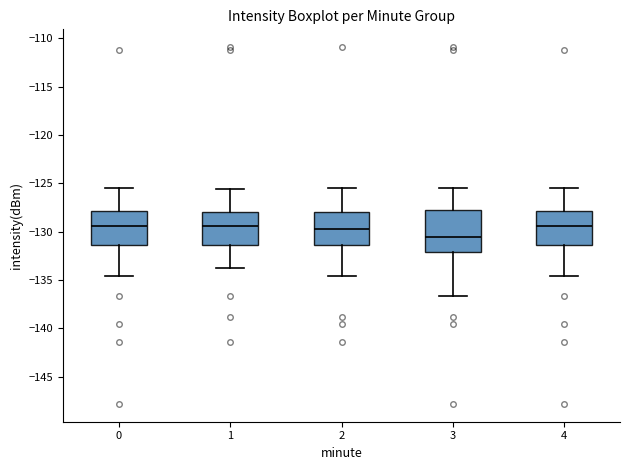

Reading left to right, read every box against the y-axis: the position of its median line, the range the box covers, and the ends of its whiskers. The values are not printed on the chart, so give them approximately, as read against the axis.

0: median -129.5, box -131.5 to -128.0, whiskers -134.5 to -125.5
1: median -129.5, box -131.5 to -128.0, whiskers -134.0 to -125.5
2: median -129.5, box -131.5 to -128.0, whiskers -134.5 to -125.5
3: median -130.5, box -132.0 to -128.0, whiskers -136.5 to -125.5
4: median -129.5, box -131.5 to -128.0, whiskers -134.5 to -125.5